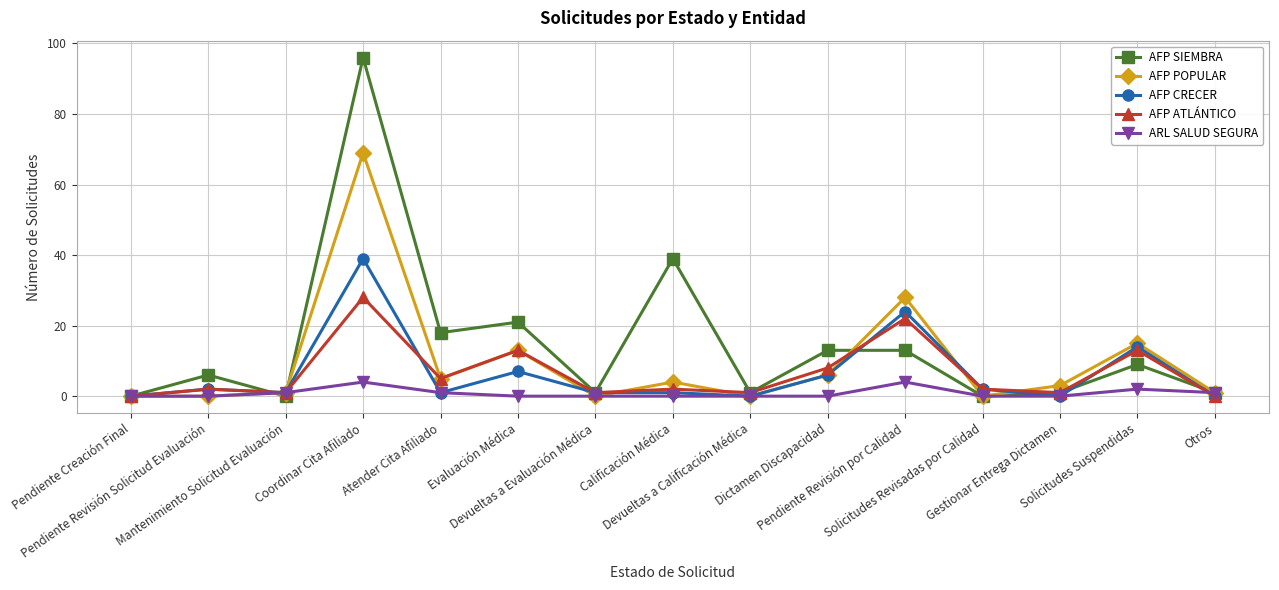

Which series has the largest total across all categories?

AFP SIEMBRA